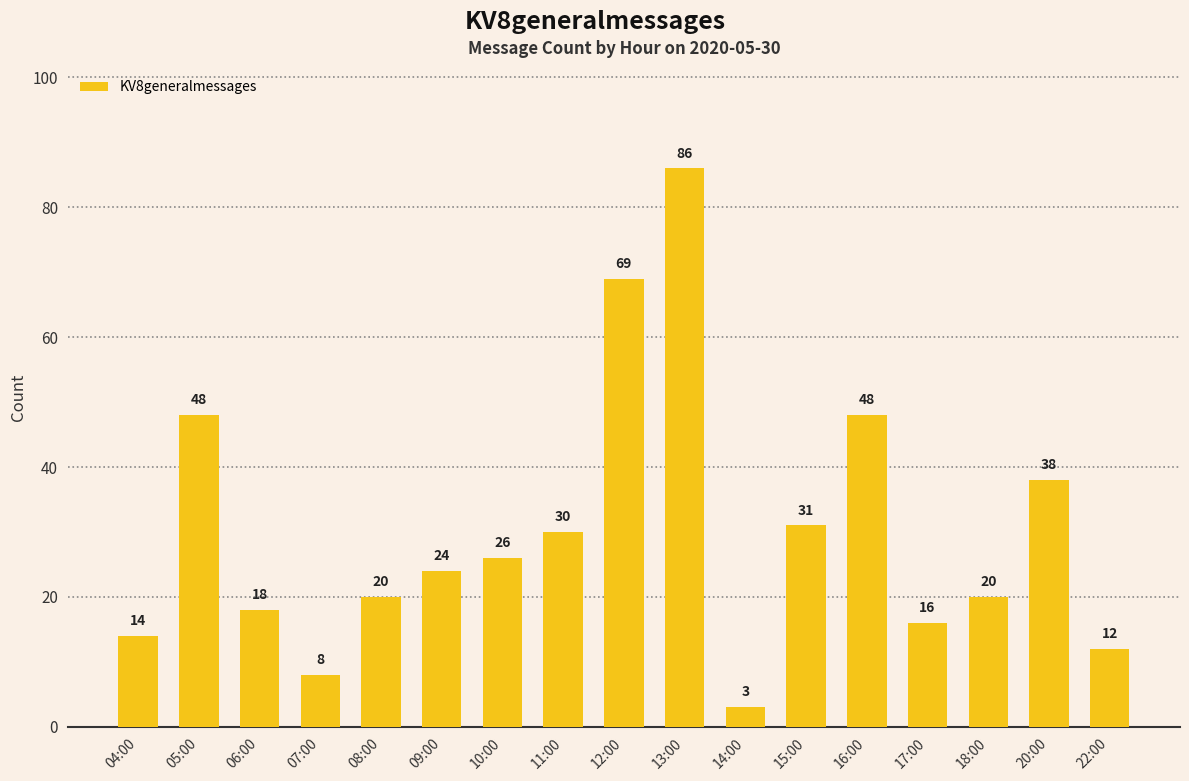

What is the approximate value at 22:00?

12